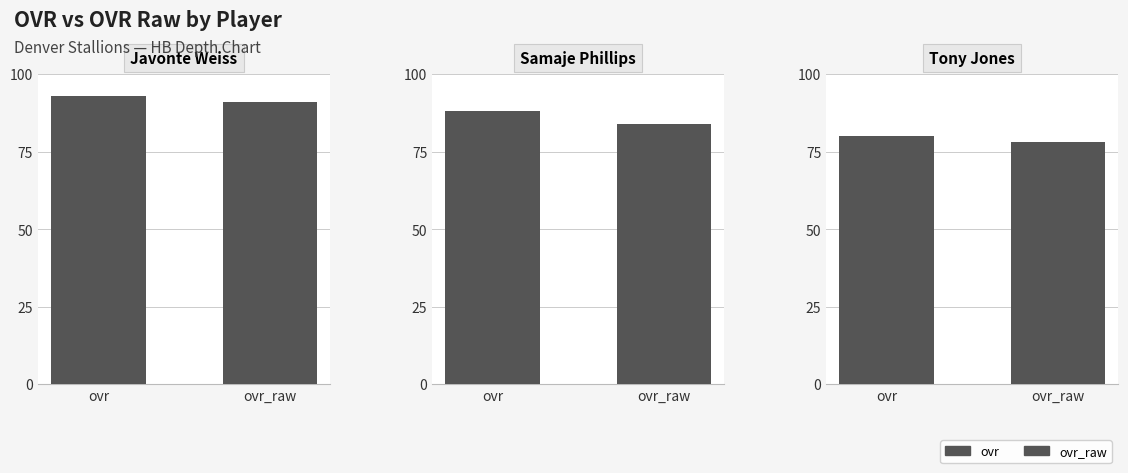

At which label is ovr closest to 86?

1